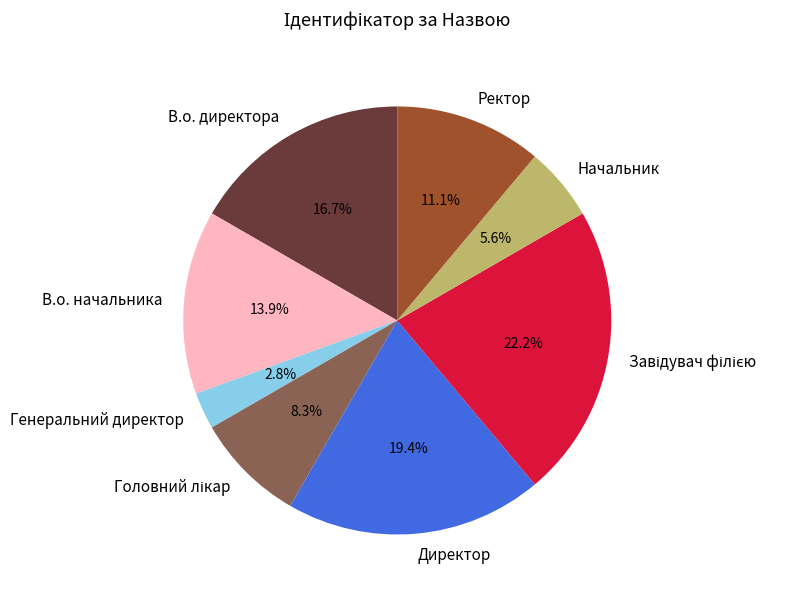

What is the ratio of the value at Ректор to the value at Начальник?

2.0